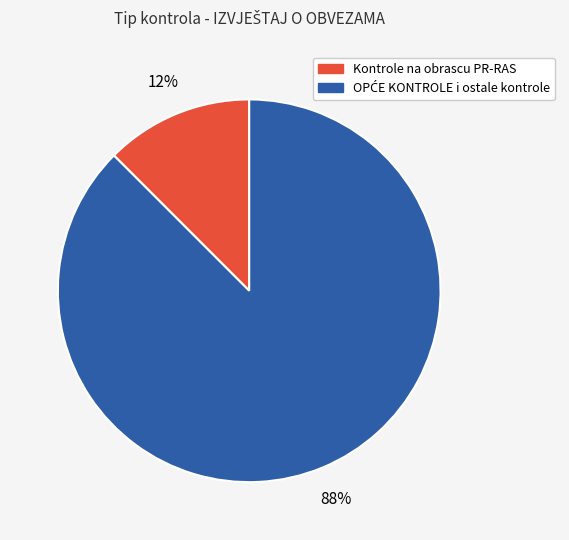

How many slices are in this pie chart?

2